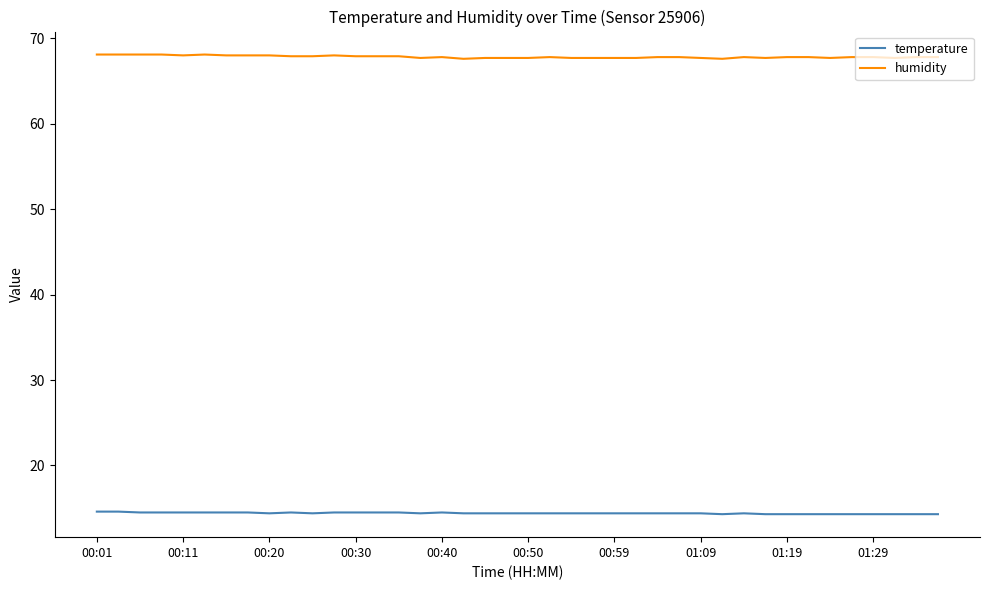

True or false: temperature and humidity cross at least once.

False